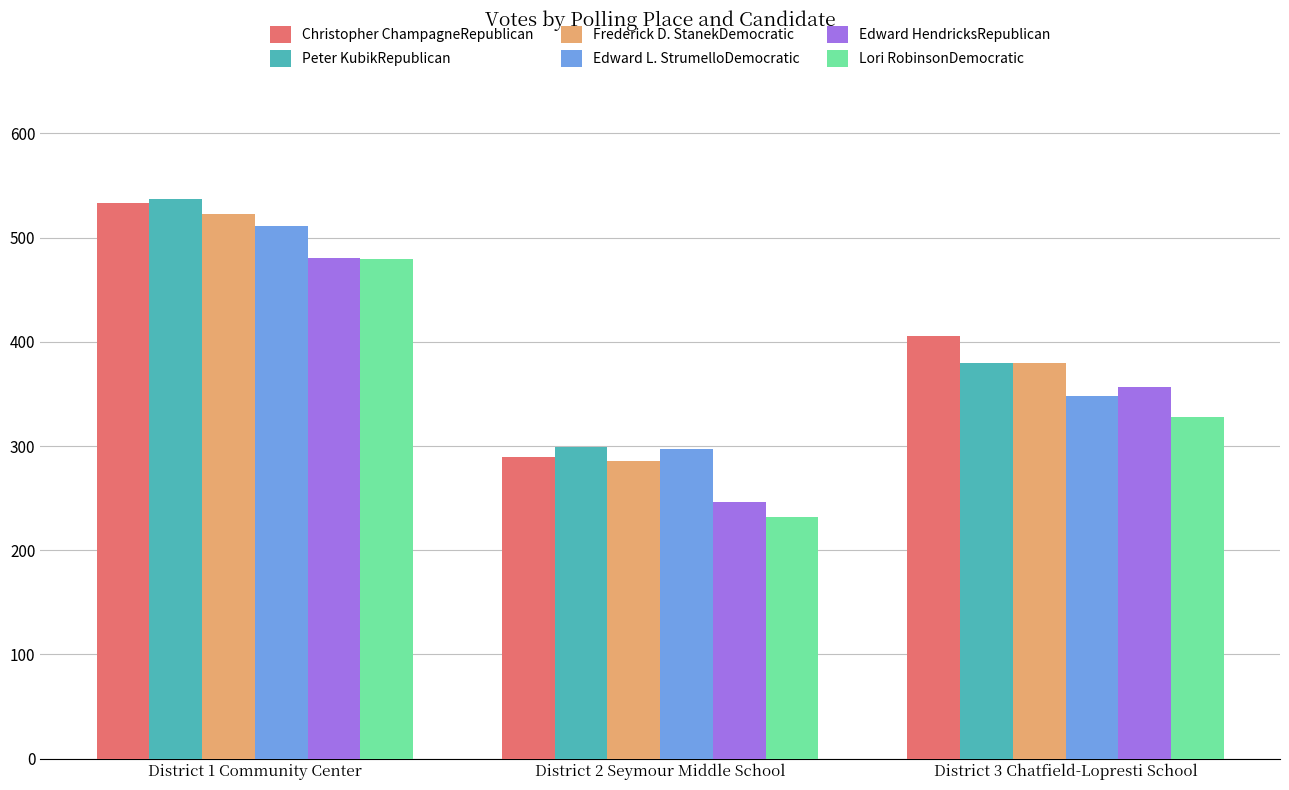

What is the difference between the maximum and minimum values in the Peter KubikRepublican series?

238